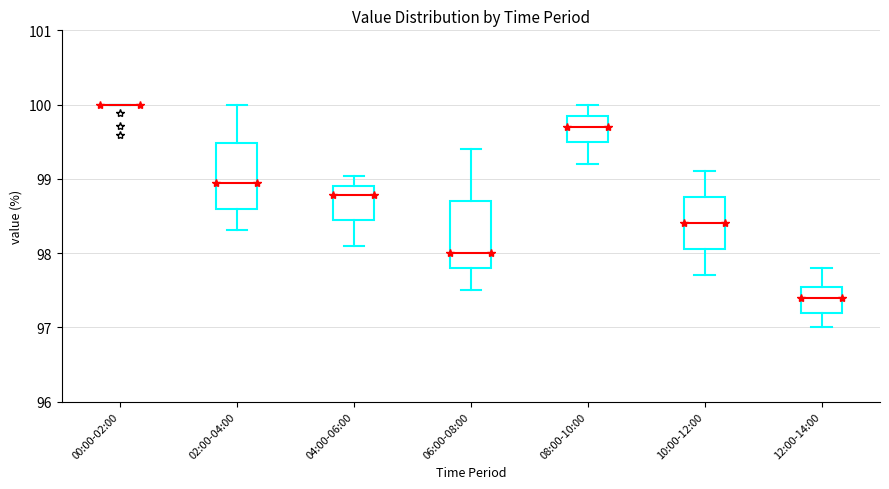

Reading left to right, transcribe this box plot: for each box, give where its median line is, the range the box spans, and where its two whiskers end, as read against the y-axis. The values are not printed on the chart, so give them approximately, as read against the axis.

00:00-02:00: box collapsed to a line at 100.0, whiskers 100.0 to 100.0
02:00-04:00: median 99.0, box 98.6 to 99.5, whiskers 98.3 to 100.0
04:00-06:00: median 98.8, box 98.5 to 98.9, whiskers 98.1 to 99.0
06:00-08:00: median 98.0, box 97.8 to 98.7, whiskers 97.5 to 99.4
08:00-10:00: median 99.7, box 99.5 to 99.9, whiskers 99.2 to 100.0
10:00-12:00: median 98.4, box 98.1 to 98.8, whiskers 97.7 to 99.1
12:00-14:00: median 97.4, box 97.2 to 97.6, whiskers 97.0 to 97.8